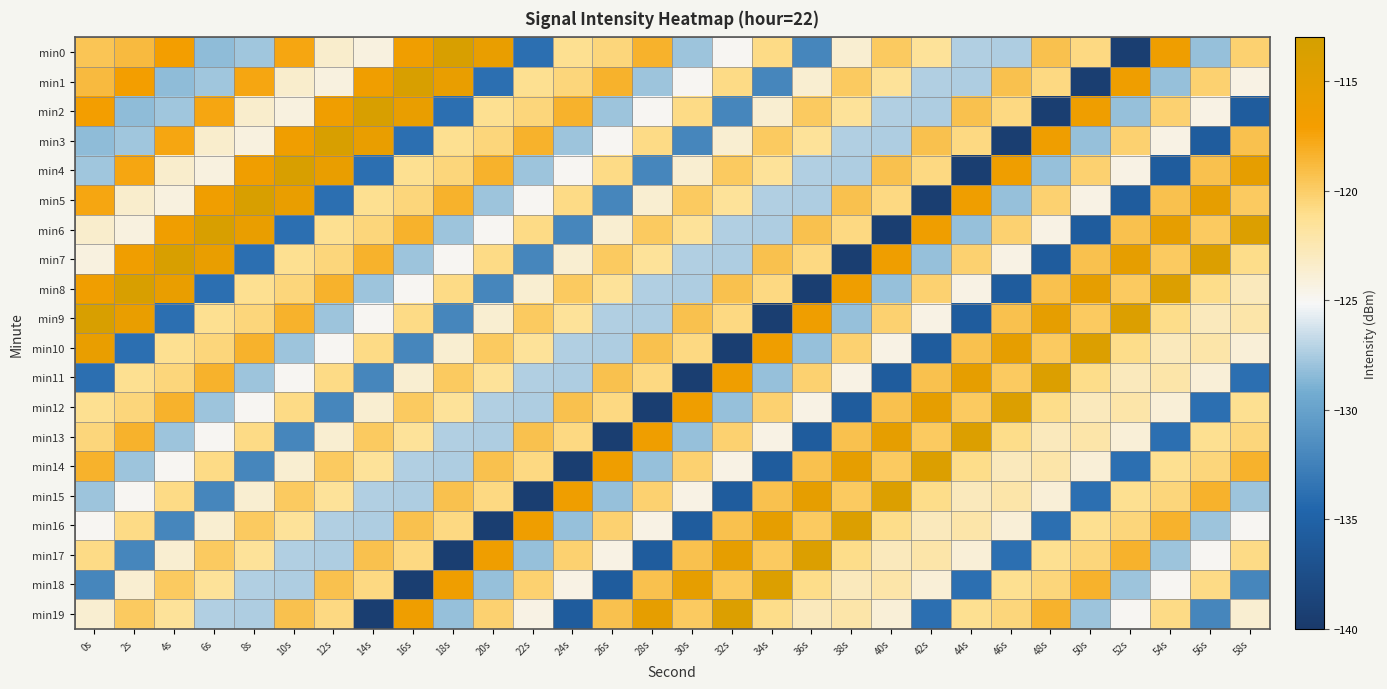

Reading left to right, transcribe all the data shown in this chart.

min0: 0s=-119.5	2s=-118.8	4s=-116.9	6s=-128.3	8s=-127.9	10s=-117.6	12s=-123.5	14s=-124.2	16s=-116.5	18s=-113.6	20s=-115.7	22s=-133.9	24s=-121.1	26s=-120.6	28s=-118.3	30s=-127.9	32s=-125.0	34s=-120.9	36s=-132.2	38s=-123.7	40s=-119.8	42s=-121.5	44s=-127.3	46s=-127.4	48s=-119.3	50s=-120.8	52s=-139.4	54s=-116.4	56s=-128.2	58s=-120.3
min1: 0s=-118.8	2s=-116.9	4s=-128.3	6s=-127.9	8s=-117.6	10s=-123.5	12s=-124.2	14s=-116.5	16s=-113.6	18s=-115.7	20s=-133.9	22s=-121.1	24s=-120.6	26s=-118.3	28s=-127.9	30s=-125.0	32s=-120.9	34s=-132.2	36s=-123.7	38s=-119.8	40s=-121.5	42s=-127.3	44s=-127.4	46s=-119.3	48s=-120.8	50s=-139.4	52s=-116.4	54s=-128.2	56s=-120.3	58s=-124.4
min2: 0s=-116.9	2s=-128.3	4s=-127.9	6s=-117.6	8s=-123.5	10s=-124.2	12s=-116.5	14s=-113.6	16s=-115.7	18s=-133.9	20s=-121.1	22s=-120.6	24s=-118.3	26s=-127.9	28s=-125.0	30s=-120.9	32s=-132.2	34s=-123.7	36s=-119.8	38s=-121.5	40s=-127.3	42s=-127.4	44s=-119.3	46s=-120.8	48s=-139.4	50s=-116.4	52s=-128.2	54s=-120.3	56s=-124.4	58s=-135.7
min3: 0s=-128.3	2s=-127.9	4s=-117.6	6s=-123.5	8s=-124.2	10s=-116.5	12s=-113.6	14s=-115.7	16s=-133.9	18s=-121.1	20s=-120.6	22s=-118.3	24s=-127.9	26s=-125.0	28s=-120.9	30s=-132.2	32s=-123.7	34s=-119.8	36s=-121.5	38s=-127.3	40s=-127.4	42s=-119.3	44s=-120.8	46s=-139.4	48s=-116.4	50s=-128.2	52s=-120.3	54s=-124.4	56s=-135.7	58s=-119.3
min4: 0s=-127.9	2s=-117.6	4s=-123.5	6s=-124.2	8s=-116.5	10s=-113.6	12s=-115.7	14s=-133.9	16s=-121.1	18s=-120.6	20s=-118.3	22s=-127.9	24s=-125.0	26s=-120.9	28s=-132.2	30s=-123.7	32s=-119.8	34s=-121.5	36s=-127.3	38s=-127.4	40s=-119.3	42s=-120.8	44s=-139.4	46s=-116.4	48s=-128.2	50s=-120.3	52s=-124.4	54s=-135.7	56s=-119.3	58s=-115.3
min5: 0s=-117.6	2s=-123.5	4s=-124.2	6s=-116.5	8s=-113.6	10s=-115.7	12s=-133.9	14s=-121.1	16s=-120.6	18s=-118.3	20s=-127.9	22s=-125.0	24s=-120.9	26s=-132.2	28s=-123.7	30s=-119.8	32s=-121.5	34s=-127.3	36s=-127.4	38s=-119.3	40s=-120.8	42s=-139.4	44s=-116.4	46s=-128.2	48s=-120.3	50s=-124.4	52s=-135.7	54s=-119.3	56s=-115.3	58s=-119.8
min6: 0s=-123.5	2s=-124.2	4s=-116.5	6s=-113.6	8s=-115.7	10s=-133.9	12s=-121.1	14s=-120.6	16s=-118.3	18s=-127.9	20s=-125.0	22s=-120.9	24s=-132.2	26s=-123.7	28s=-119.8	30s=-121.5	32s=-127.3	34s=-127.4	36s=-119.3	38s=-120.8	40s=-139.4	42s=-116.4	44s=-128.2	46s=-120.3	48s=-124.4	50s=-135.7	52s=-119.3	54s=-115.3	56s=-119.8	58s=-114.1
min7: 0s=-124.2	2s=-116.5	4s=-113.6	6s=-115.7	8s=-133.9	10s=-121.1	12s=-120.6	14s=-118.3	16s=-127.9	18s=-125.0	20s=-120.9	22s=-132.2	24s=-123.7	26s=-119.8	28s=-121.5	30s=-127.3	32s=-127.4	34s=-119.3	36s=-120.8	38s=-139.4	40s=-116.4	42s=-128.2	44s=-120.3	46s=-124.4	48s=-135.7	50s=-119.3	52s=-115.3	54s=-119.8	56s=-114.1	58s=-120.9
min8: 0s=-116.5	2s=-113.6	4s=-115.7	6s=-133.9	8s=-121.1	10s=-120.6	12s=-118.3	14s=-127.9	16s=-125.0	18s=-120.9	20s=-132.2	22s=-123.7	24s=-119.8	26s=-121.5	28s=-127.3	30s=-127.4	32s=-119.3	34s=-120.8	36s=-139.4	38s=-116.4	40s=-128.2	42s=-120.3	44s=-124.4	46s=-135.7	48s=-119.3	50s=-115.3	52s=-119.8	54s=-114.1	56s=-120.9	58s=-122.9
min9: 0s=-113.6	2s=-115.7	4s=-133.9	6s=-121.1	8s=-120.6	10s=-118.3	12s=-127.9	14s=-125.0	16s=-120.9	18s=-132.2	20s=-123.7	22s=-119.8	24s=-121.5	26s=-127.3	28s=-127.4	30s=-119.3	32s=-120.8	34s=-139.4	36s=-116.4	38s=-128.2	40s=-120.3	42s=-124.4	44s=-135.7	46s=-119.3	48s=-115.3	50s=-119.8	52s=-114.1	54s=-120.9	56s=-122.9	58s=-122.1
min10: 0s=-115.7	2s=-133.9	4s=-121.1	6s=-120.6	8s=-118.3	10s=-127.9	12s=-125.0	14s=-120.9	16s=-132.2	18s=-123.7	20s=-119.8	22s=-121.5	24s=-127.3	26s=-127.4	28s=-119.3	30s=-120.8	32s=-139.4	34s=-116.4	36s=-128.2	38s=-120.3	40s=-124.4	42s=-135.7	44s=-119.3	46s=-115.3	48s=-119.8	50s=-114.1	52s=-120.9	54s=-122.9	56s=-122.1	58s=-123.9
min11: 0s=-133.9	2s=-121.1	4s=-120.6	6s=-118.3	8s=-127.9	10s=-125.0	12s=-120.9	14s=-132.2	16s=-123.7	18s=-119.8	20s=-121.5	22s=-127.3	24s=-127.4	26s=-119.3	28s=-120.8	30s=-139.4	32s=-116.4	34s=-128.2	36s=-120.3	38s=-124.4	40s=-135.7	42s=-119.3	44s=-115.3	46s=-119.8	48s=-114.1	50s=-120.9	52s=-122.9	54s=-122.1	56s=-123.9	58s=-133.9
min12: 0s=-121.1	2s=-120.6	4s=-118.3	6s=-127.9	8s=-125.0	10s=-120.9	12s=-132.2	14s=-123.7	16s=-119.8	18s=-121.5	20s=-127.3	22s=-127.4	24s=-119.3	26s=-120.8	28s=-139.4	30s=-116.4	32s=-128.2	34s=-120.3	36s=-124.4	38s=-135.7	40s=-119.3	42s=-115.3	44s=-119.8	46s=-114.1	48s=-120.9	50s=-122.9	52s=-122.1	54s=-123.9	56s=-133.9	58s=-121.1
min13: 0s=-120.6	2s=-118.3	4s=-127.9	6s=-125.0	8s=-120.9	10s=-132.2	12s=-123.7	14s=-119.8	16s=-121.5	18s=-127.3	20s=-127.4	22s=-119.3	24s=-120.8	26s=-139.4	28s=-116.4	30s=-128.2	32s=-120.3	34s=-124.4	36s=-135.7	38s=-119.3	40s=-115.3	42s=-119.8	44s=-114.1	46s=-120.9	48s=-122.9	50s=-122.1	52s=-123.9	54s=-133.9	56s=-121.1	58s=-120.6
min14: 0s=-118.3	2s=-127.9	4s=-125.0	6s=-120.9	8s=-132.2	10s=-123.7	12s=-119.8	14s=-121.5	16s=-127.3	18s=-127.4	20s=-119.3	22s=-120.8	24s=-139.4	26s=-116.4	28s=-128.2	30s=-120.3	32s=-124.4	34s=-135.7	36s=-119.3	38s=-115.3	40s=-119.8	42s=-114.1	44s=-120.9	46s=-122.9	48s=-122.1	50s=-123.9	52s=-133.9	54s=-121.1	56s=-120.6	58s=-118.3
min15: 0s=-127.9	2s=-125.0	4s=-120.9	6s=-132.2	8s=-123.7	10s=-119.8	12s=-121.5	14s=-127.3	16s=-127.4	18s=-119.3	20s=-120.8	22s=-139.4	24s=-116.4	26s=-128.2	28s=-120.3	30s=-124.4	32s=-135.7	34s=-119.3	36s=-115.3	38s=-119.8	40s=-114.1	42s=-120.9	44s=-122.9	46s=-122.1	48s=-123.9	50s=-133.9	52s=-121.1	54s=-120.6	56s=-118.3	58s=-127.9
min16: 0s=-125.0	2s=-120.9	4s=-132.2	6s=-123.7	8s=-119.8	10s=-121.5	12s=-127.3	14s=-127.4	16s=-119.3	18s=-120.8	20s=-139.4	22s=-116.4	24s=-128.2	26s=-120.3	28s=-124.4	30s=-135.7	32s=-119.3	34s=-115.3	36s=-119.8	38s=-114.1	40s=-120.9	42s=-122.9	44s=-122.1	46s=-123.9	48s=-133.9	50s=-121.1	52s=-120.6	54s=-118.3	56s=-127.9	58s=-125.0
min17: 0s=-120.9	2s=-132.2	4s=-123.7	6s=-119.8	8s=-121.5	10s=-127.3	12s=-127.4	14s=-119.3	16s=-120.8	18s=-139.4	20s=-116.4	22s=-128.2	24s=-120.3	26s=-124.4	28s=-135.7	30s=-119.3	32s=-115.3	34s=-119.8	36s=-114.1	38s=-120.9	40s=-122.9	42s=-122.1	44s=-123.9	46s=-133.9	48s=-121.1	50s=-120.6	52s=-118.3	54s=-127.9	56s=-125.0	58s=-120.9
min18: 0s=-132.2	2s=-123.7	4s=-119.8	6s=-121.5	8s=-127.3	10s=-127.4	12s=-119.3	14s=-120.8	16s=-139.4	18s=-116.4	20s=-128.2	22s=-120.3	24s=-124.4	26s=-135.7	28s=-119.3	30s=-115.3	32s=-119.8	34s=-114.1	36s=-120.9	38s=-122.9	40s=-122.1	42s=-123.9	44s=-133.9	46s=-121.1	48s=-120.6	50s=-118.3	52s=-127.9	54s=-125.0	56s=-120.9	58s=-132.2
min19: 0s=-123.7	2s=-119.8	4s=-121.5	6s=-127.3	8s=-127.4	10s=-119.3	12s=-120.8	14s=-139.4	16s=-116.4	18s=-128.2	20s=-120.3	22s=-124.4	24s=-135.7	26s=-119.3	28s=-115.3	30s=-119.8	32s=-114.1	34s=-120.9	36s=-122.9	38s=-122.1	40s=-123.9	42s=-133.9	44s=-121.1	46s=-120.6	48s=-118.3	50s=-127.9	52s=-125.0	54s=-120.9	56s=-132.2	58s=-123.7